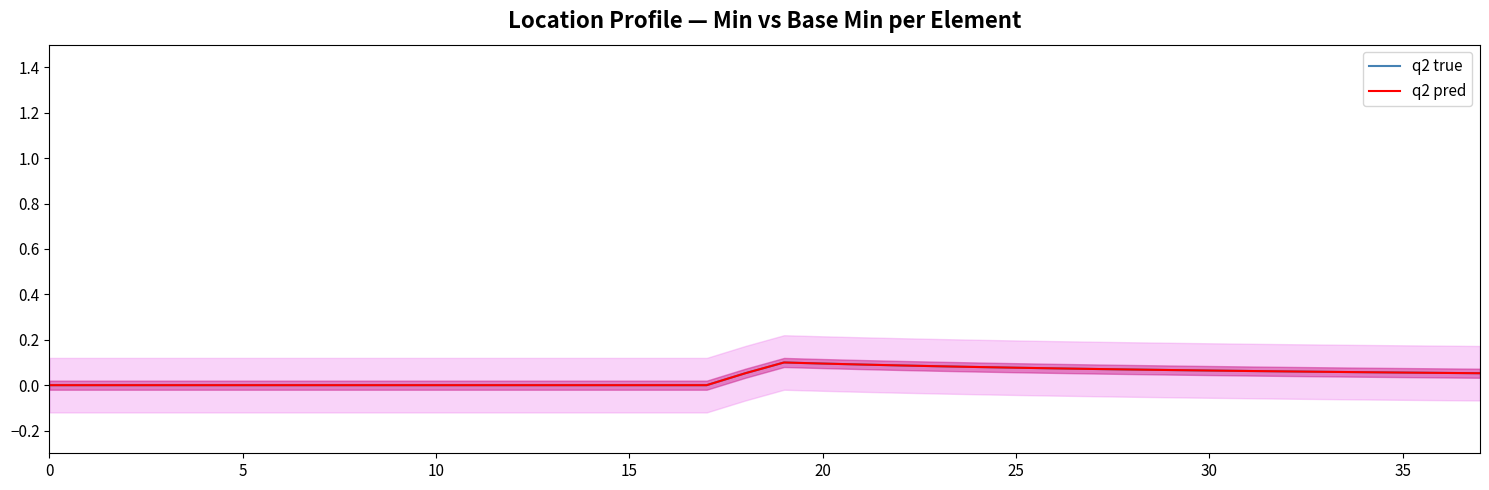

Is the value of q2 true at 24 greater than the value of q2 pred at 35?

Yes